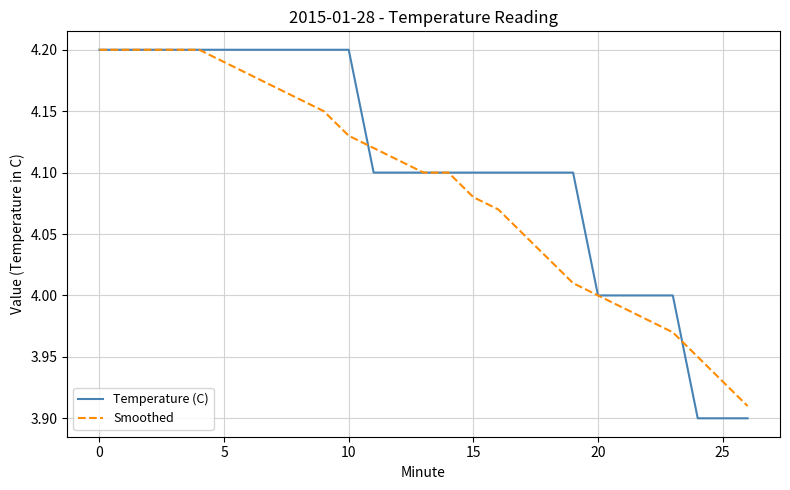

Which series has the largest total across all categories?

Temperature (C)